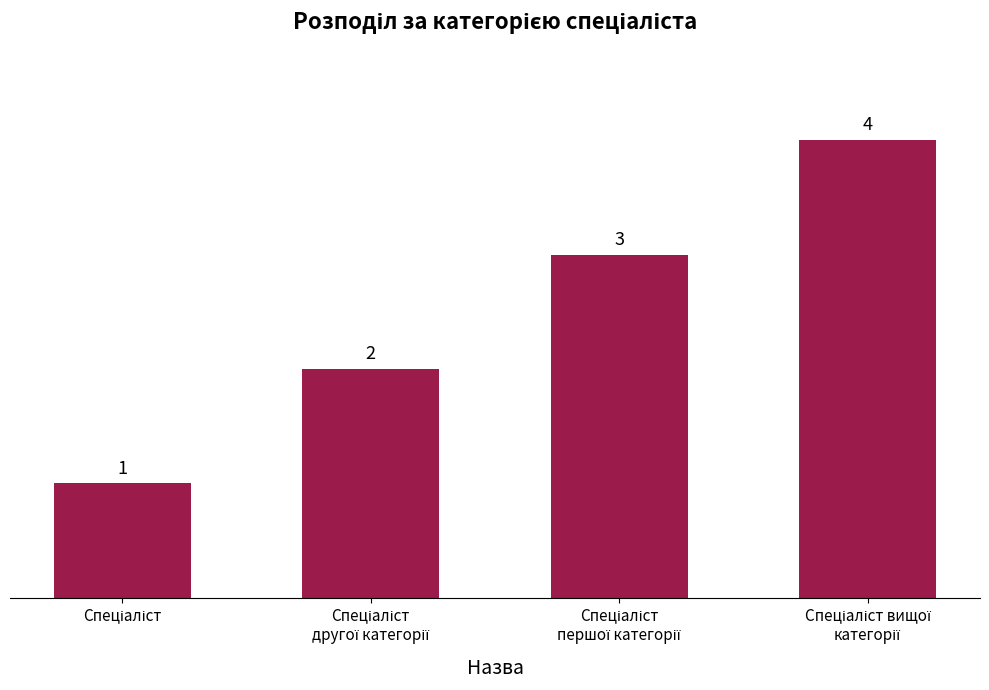

Count the values in the range 2 to 4.

3